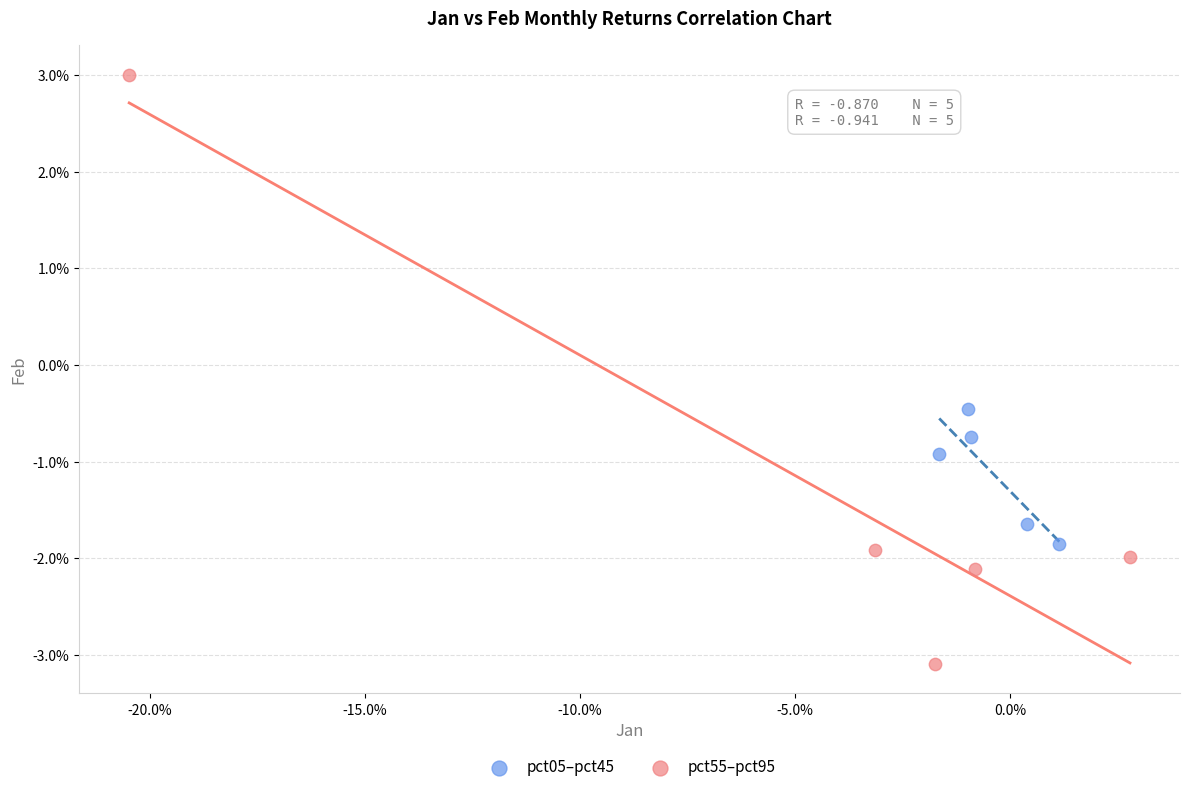

Which series contains the highest Y value?

pct55–pct95